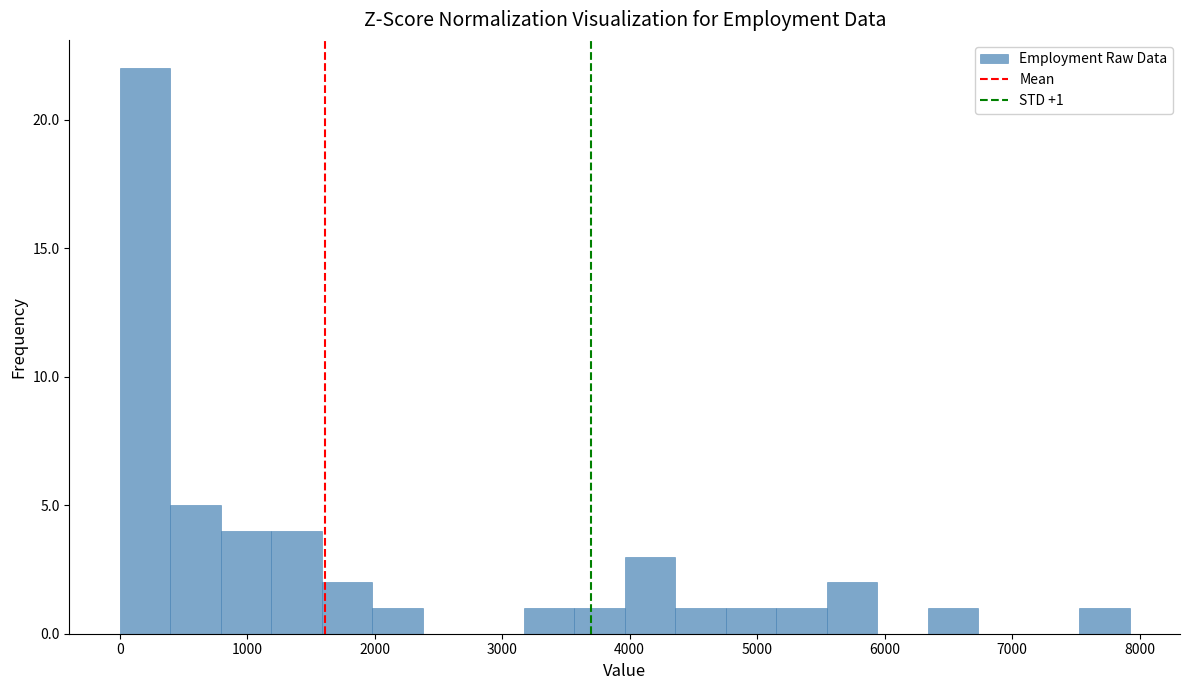

Around what value on the x-axis is the tallest bar? Give the approximate position of its centre, as read against the axis.

200